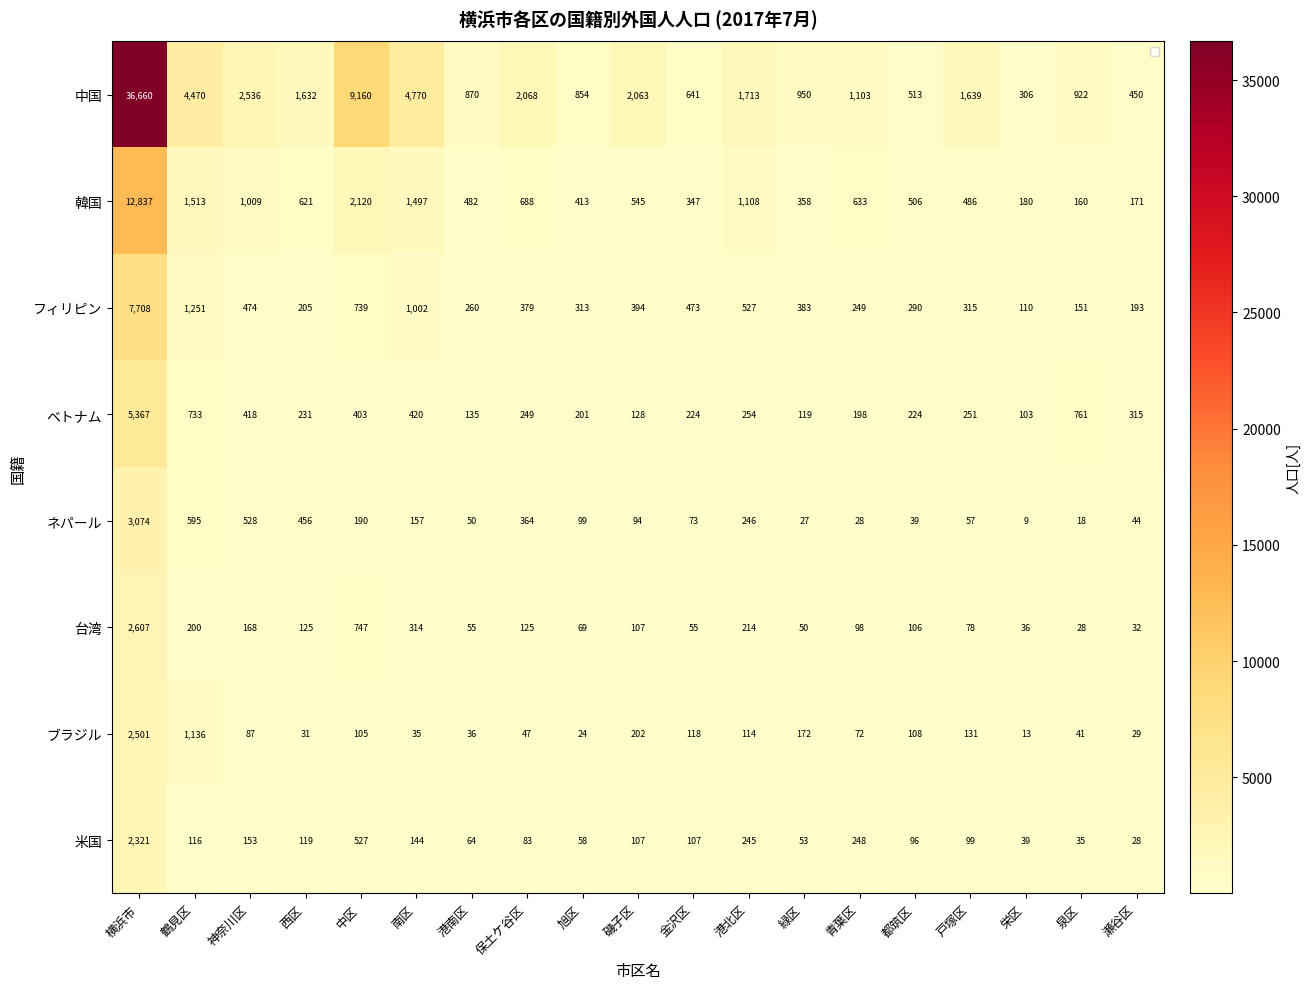

Which series has the largest range (max minus min)?

中国